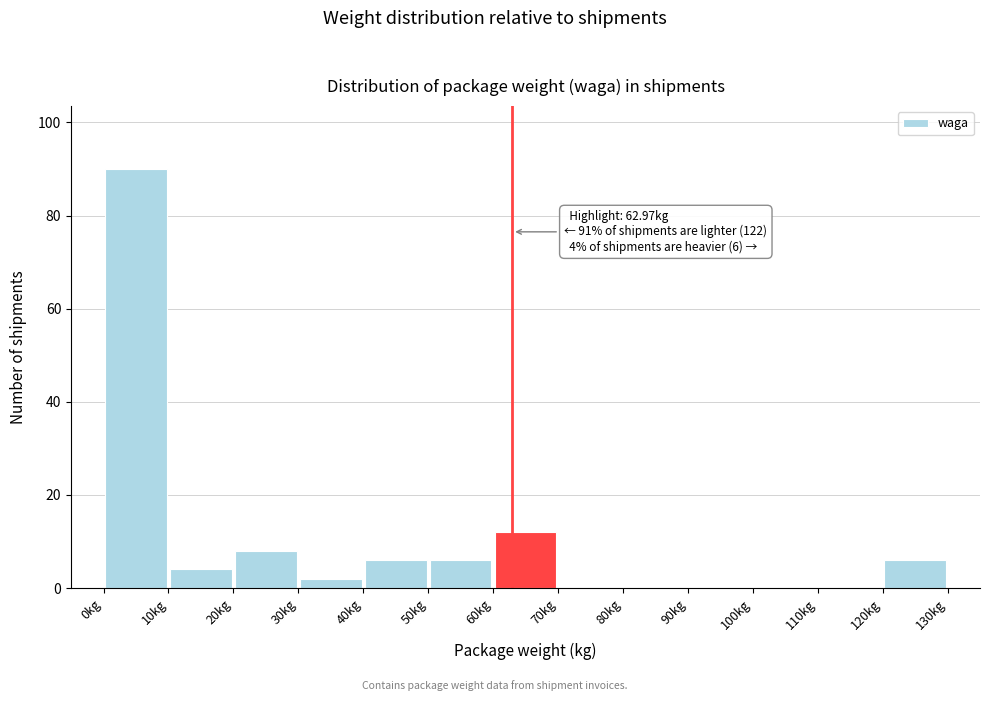

Which range on the x-axis has the tallest bar?

0 to 10